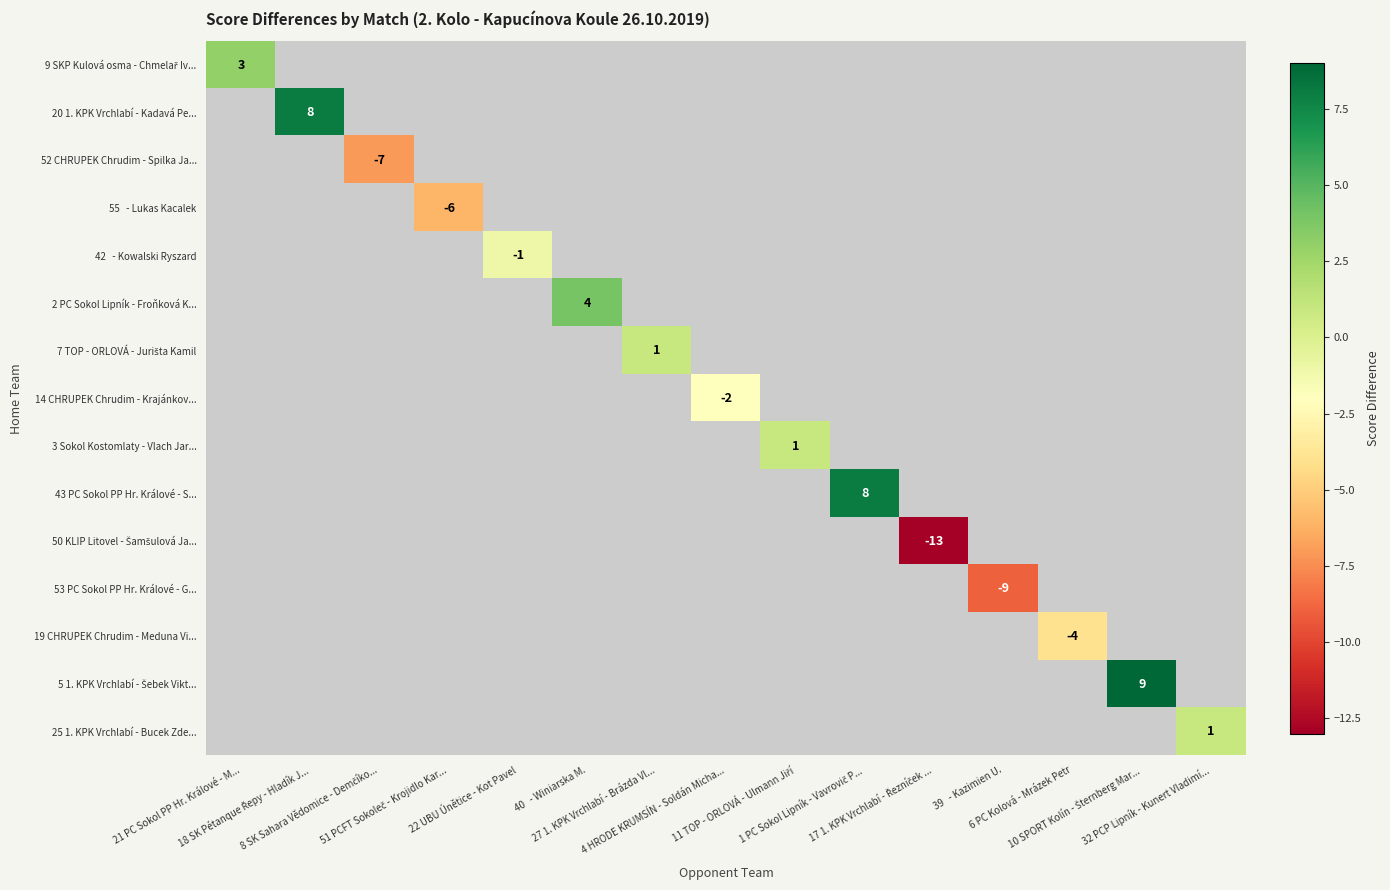

At 51 PCFT Sokoleč - Krojidlo Kar..., list the series in order from largest to smallest.

9 SKP Kulová osma - Chmelař Iv..., 20 1. KPK Vrchlabí - Kadavá Pe..., 52 CHRUPEK Chrudim - Spilka Ja..., 55 - Lukas Kacalek, 42 - Kowalski Ryszard, 2 PC Sokol Lipník - Froňková K..., 7 TOP - ORLOVÁ - Jurišta Kamil, 14 CHRUPEK Chrudim - Krajánkov..., 3 Sokol Kostomlaty - Vlach Jar..., 43 PC Sokol PP Hr. Králové - S..., 50 KLIP Litovel - Šamšulová Ja..., 53 PC Sokol PP Hr. Králové - G..., 19 CHRUPEK Chrudim - Meduna Vi..., 5 1. KPK Vrchlabí - Šebek Vikt..., 25 1. KPK Vrchlabí - Bucek Zde...